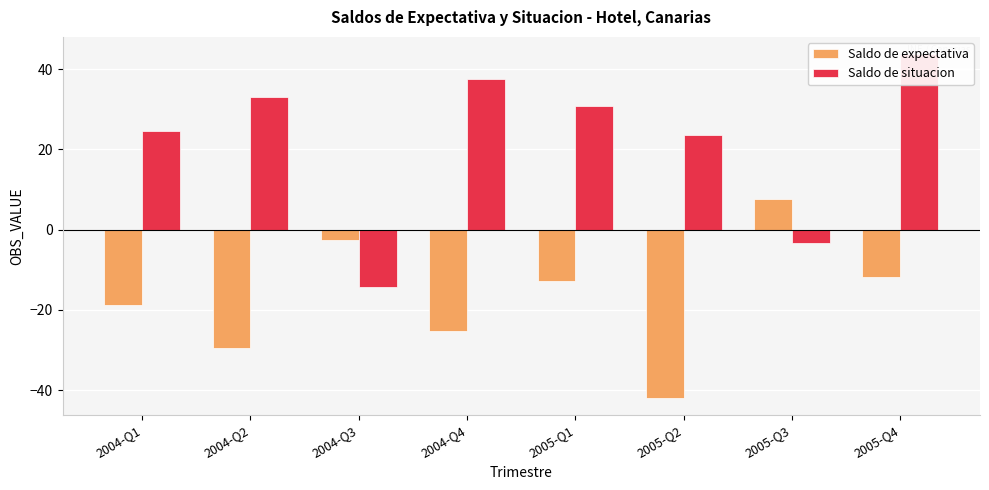

At how many categories does at least one series exceed 23?

6